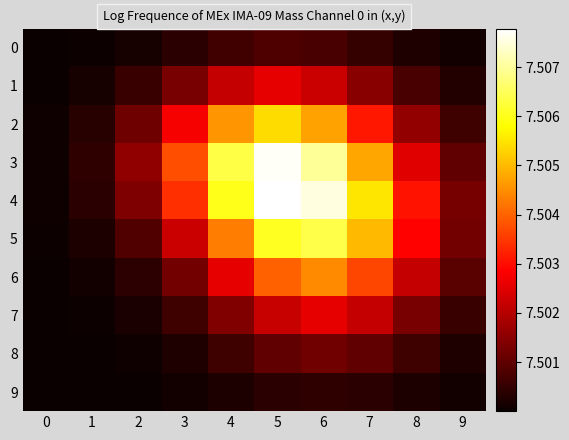

How many categories are shown in the chart?

10